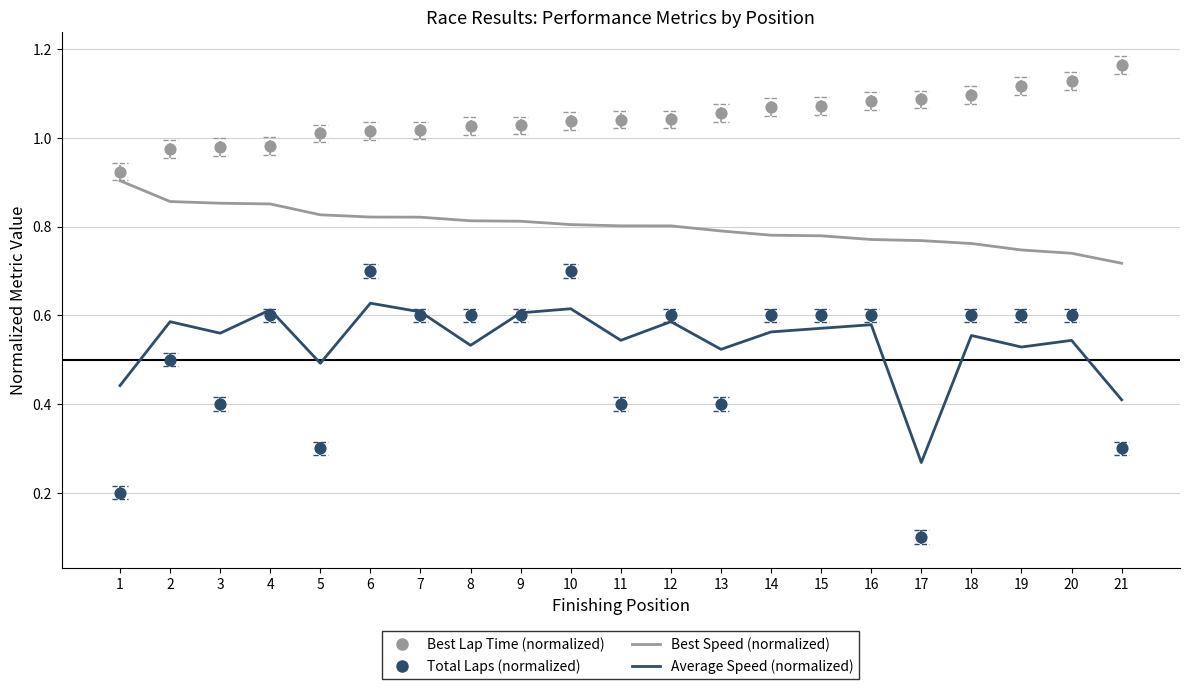

Which series reaches the minimum Y coordinate?

Total Laps (normalized)